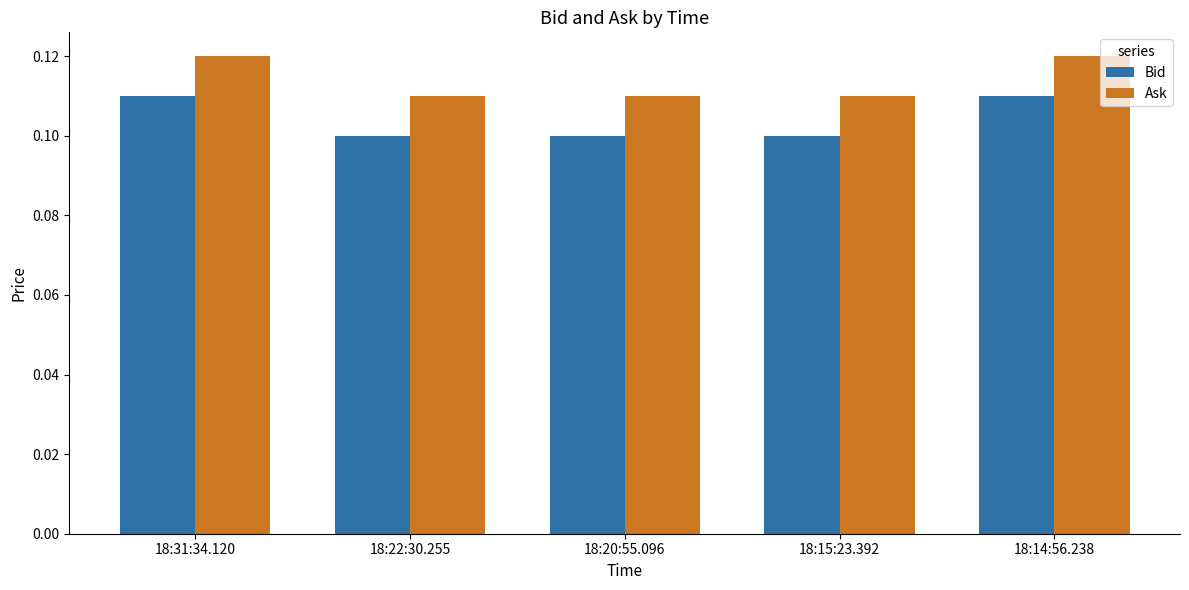

Is the value of Ask at 18:31:34.120 greater than the value of Bid at 18:14:56.238?

Yes